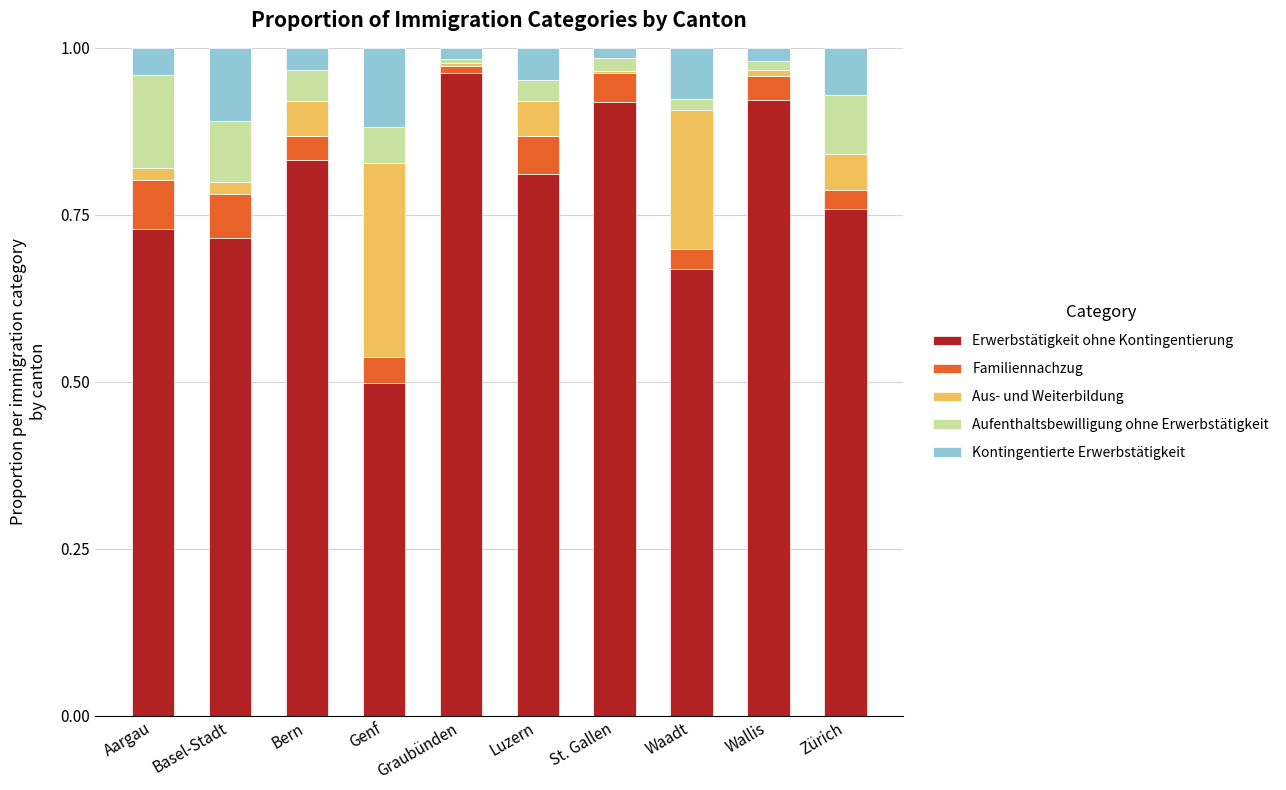

Which category has the highest value in the Erwerbstätigkeit ohne Kontingentierung series?

Graubünden